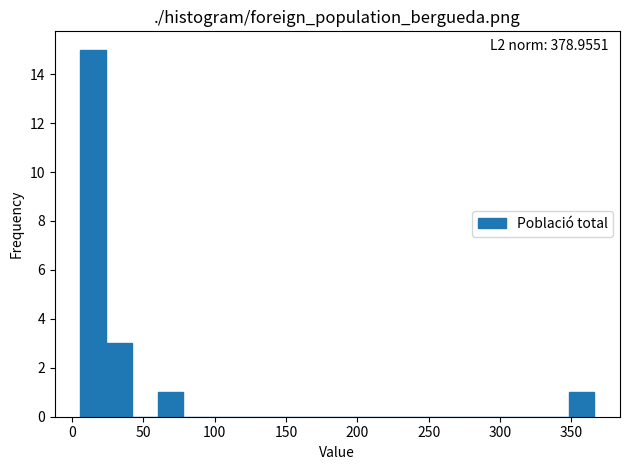

Read against the x-axis, roughly where is the centre of the tallest bar?

15